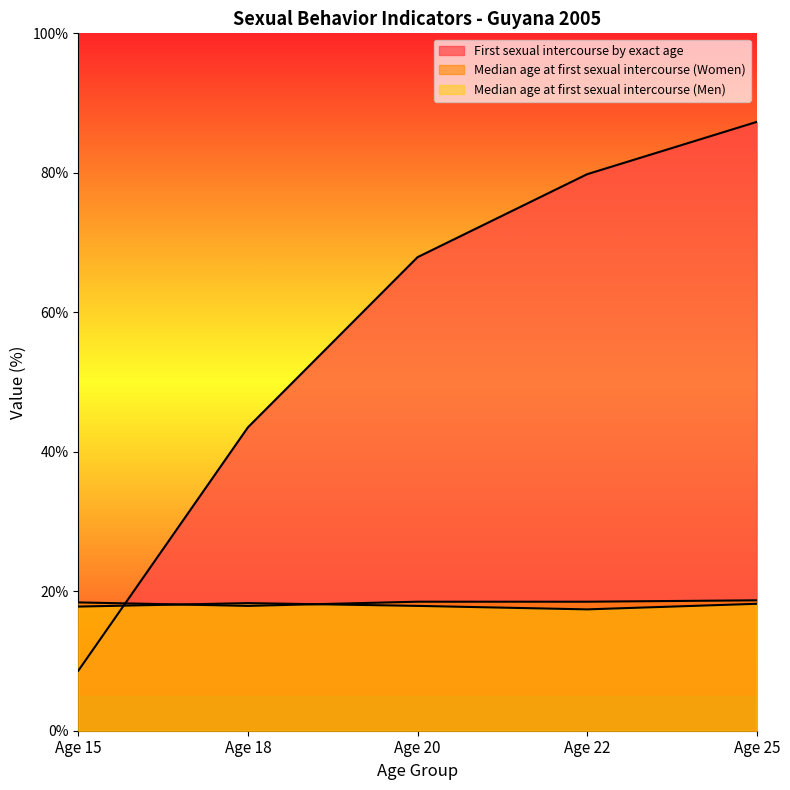

Is it true that Median age at first sexual intercourse (Men) equals 17.9 at Age 20?

True